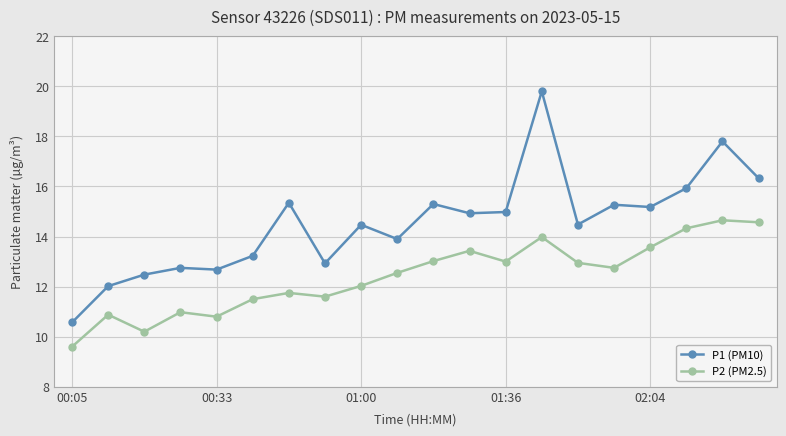

What is the value of the P1 (PM10) point at the 3rd from the left?

12.5